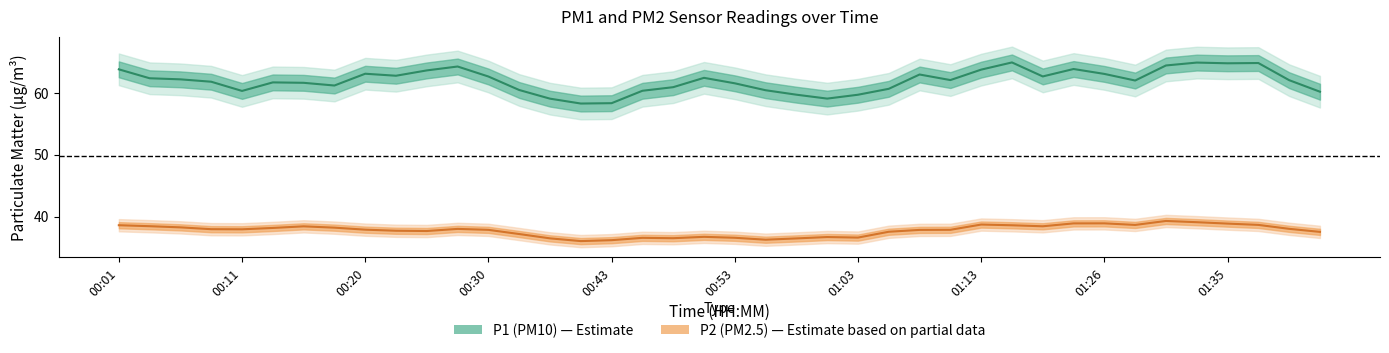

Between 01:38 and 01:26, which is larger?

01:26